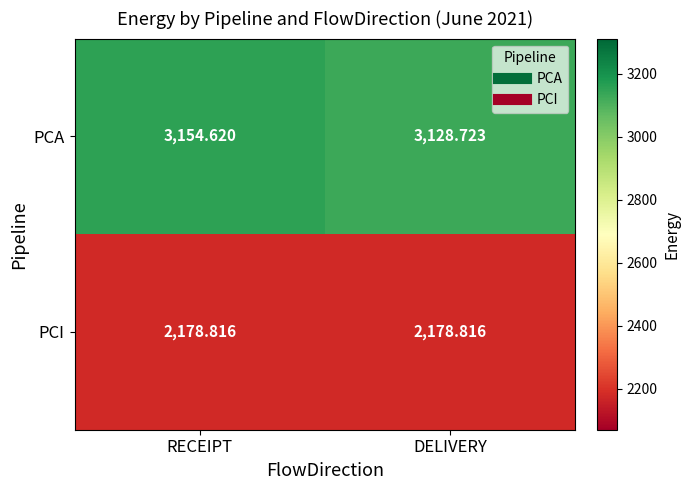

Between RECEIPT and DELIVERY, which series saw the biggest shift?

PCA